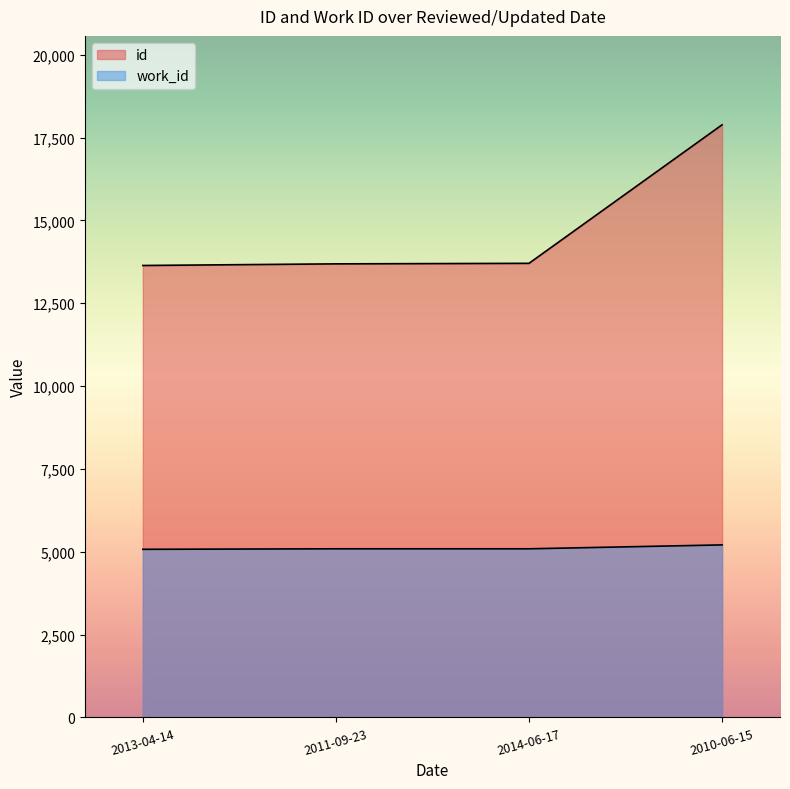

At which category does the chart reach its minimum across all series?

2013-04-14